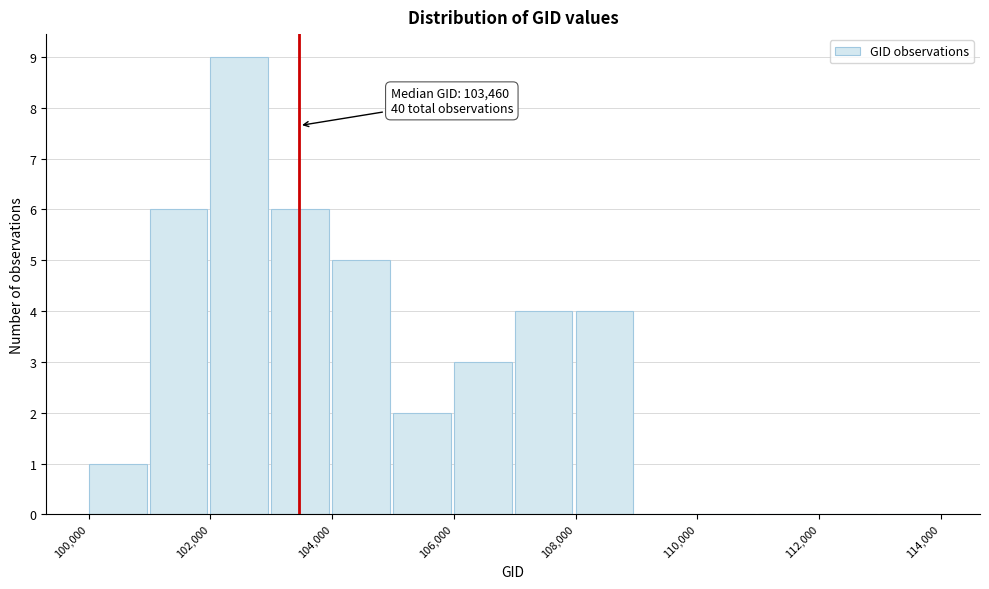

Over which range of the x-axis is the bar tallest?

102000 to 103000